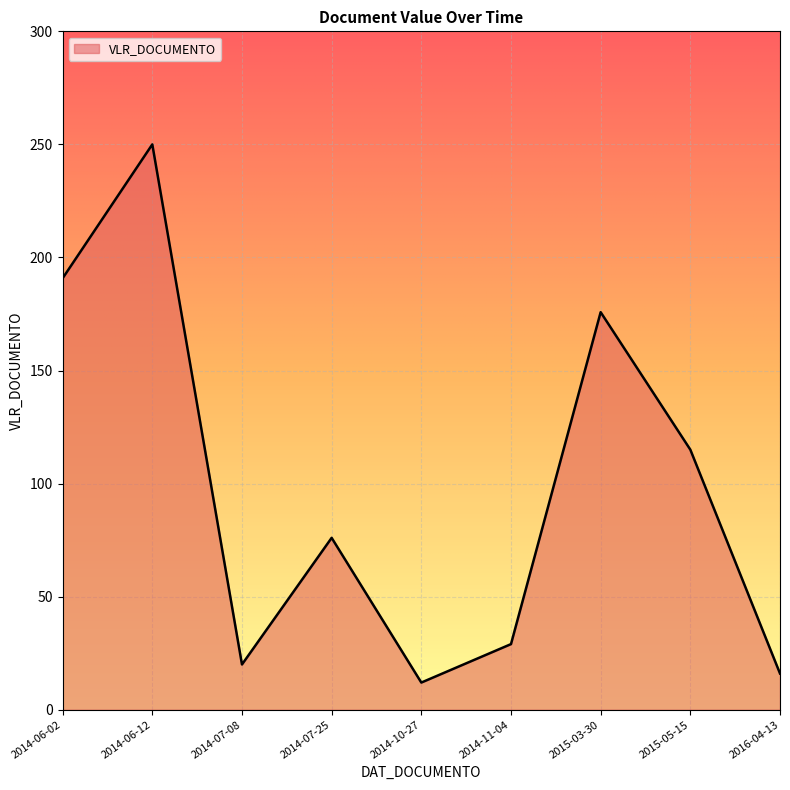

What position from the right is 2014-06-02?

9